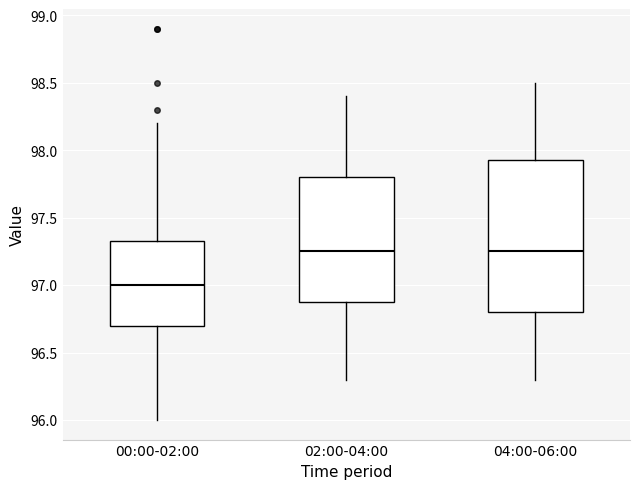

Where is the upper edge of the box for 00:00-02:00 on the y-axis? The values are not printed on the chart, so give them approximately, as read against the axis.

97.35